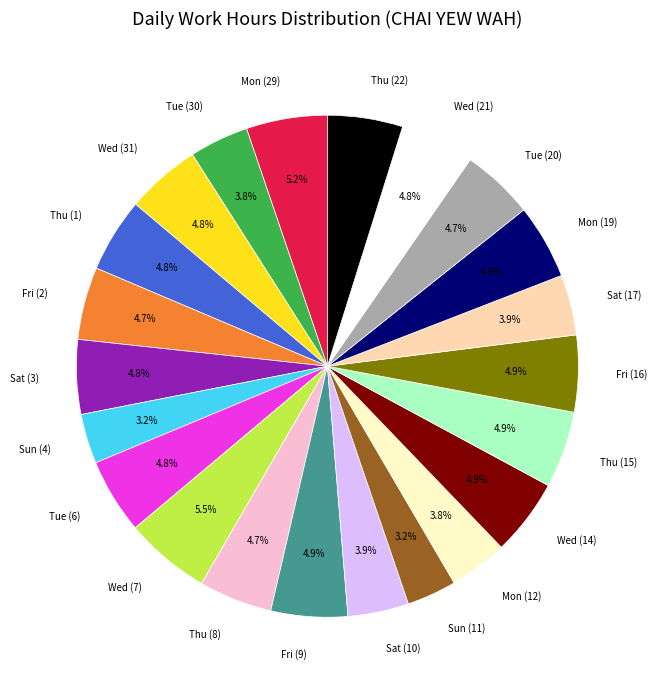

Combined, do Fri (2) and Thu (1) account for over 50%?

No